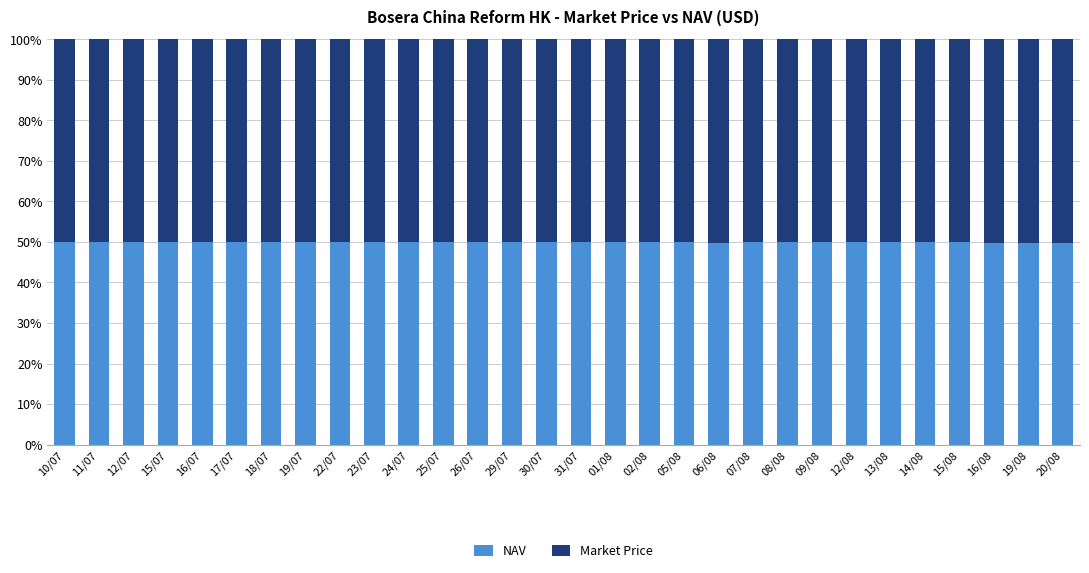

The NAV series shows 50.0 at 13/08. True or false?

True